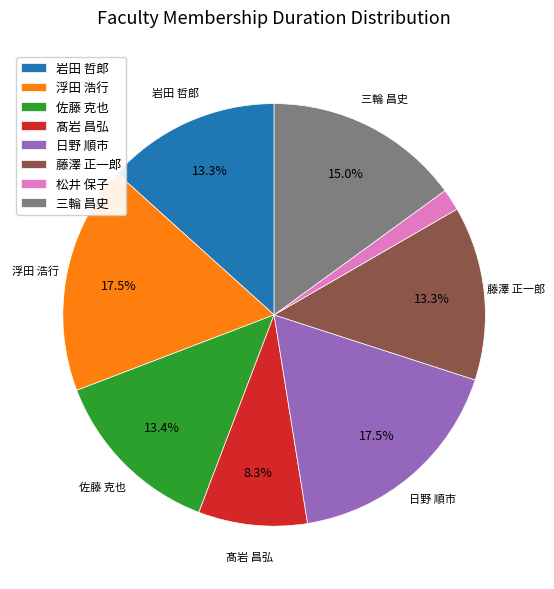

Is it true that 日野 順市 is 29% of the pie?

False